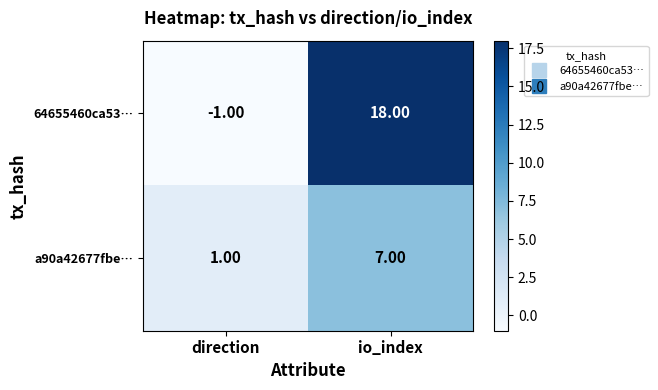

Which series has the largest range (max minus min)?

64655460ca53…